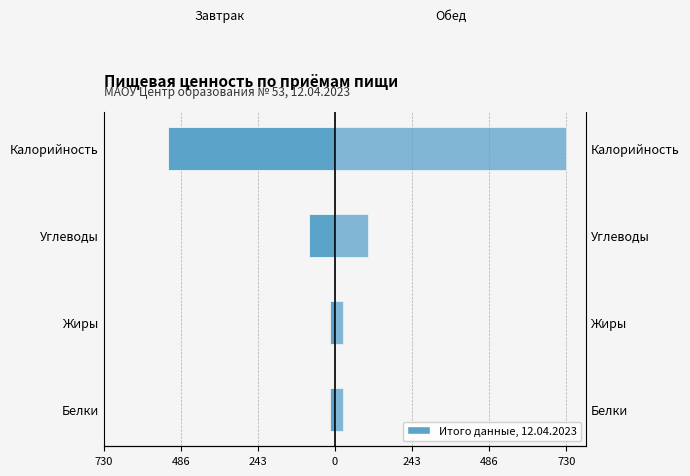

How many bars are there in each group?

2